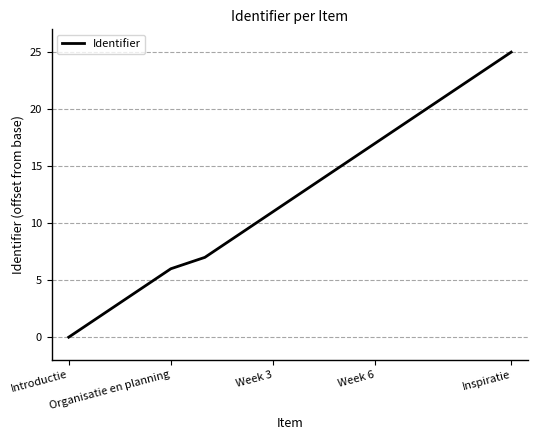

What is the difference between the maximum and minimum values?

25